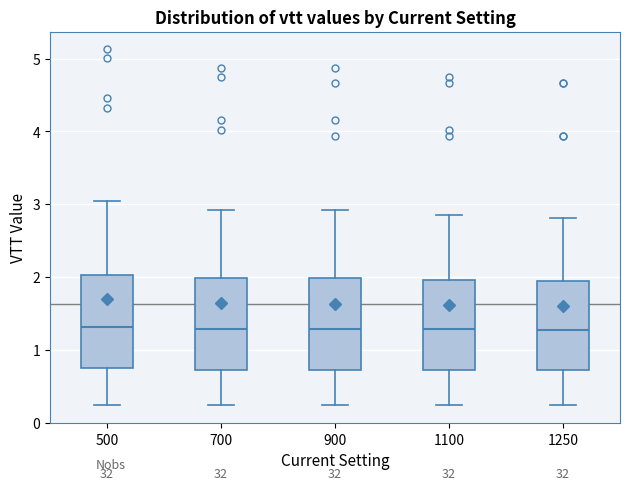

Reading left to right, transcribe this box plot: for each box, give where its median line is, the range the box spans, and where its two whiskers end, as read against the y-axis. The values are not printed on the chart, so give them approximately, as read against the axis.

500: median 1.3, box 0.7 to 2.0, whiskers 0.2 to 3.0
700: median 1.3, box 0.7 to 2.0, whiskers 0.2 to 2.9
900: median 1.3, box 0.7 to 2.0, whiskers 0.2 to 2.9
1100: median 1.3, box 0.7 to 2.0, whiskers 0.2 to 2.8
1250: median 1.3, box 0.7 to 1.9, whiskers 0.2 to 2.8